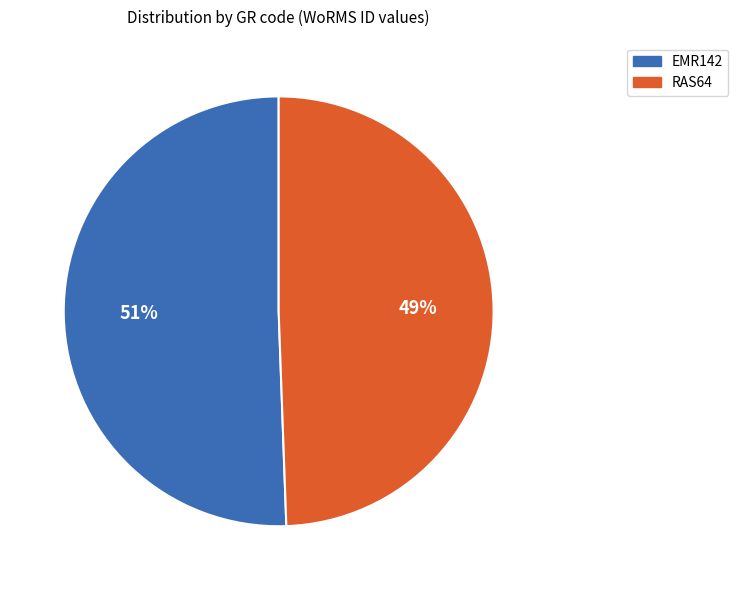

Which category accounts for the majority?

EMR142